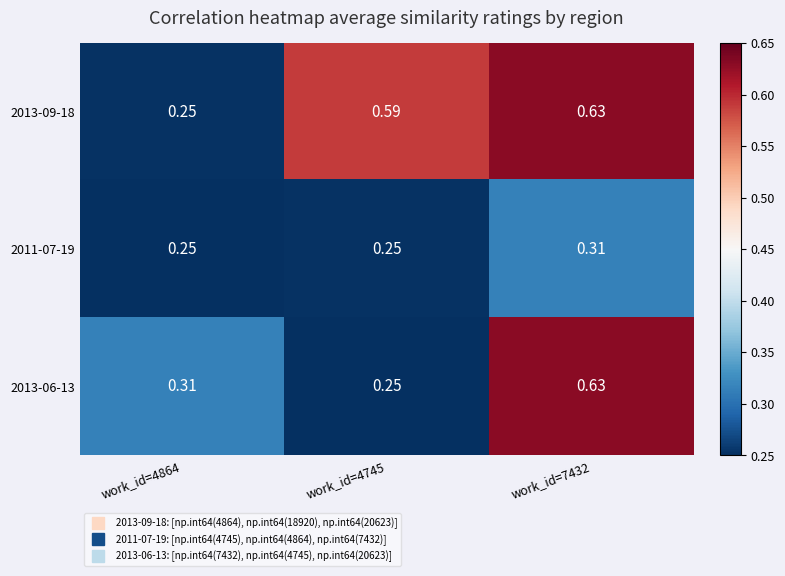

Which series changed the most between work_id=4864 and work_id=7432?

2013-09-18